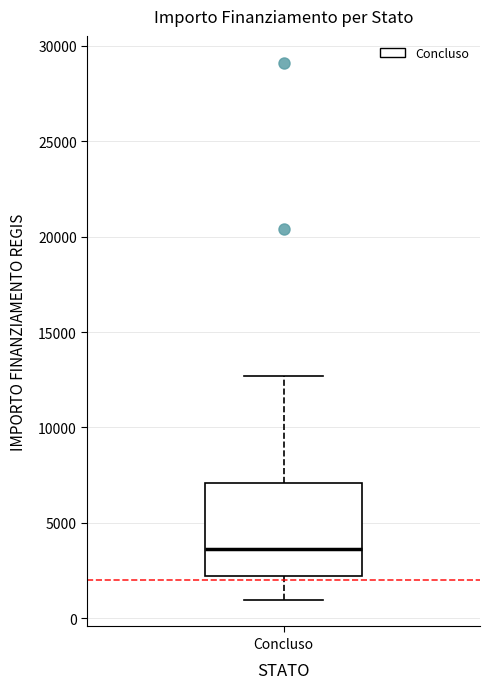

Transcribe this box plot: give where the median line is, the range the box spans, and where the two whiskers end, as read against the y-axis. The values are not printed on the chart, so give them approximately, as read against the axis.

median 3500, box 2000 to 7000, whiskers 1000 to 12500